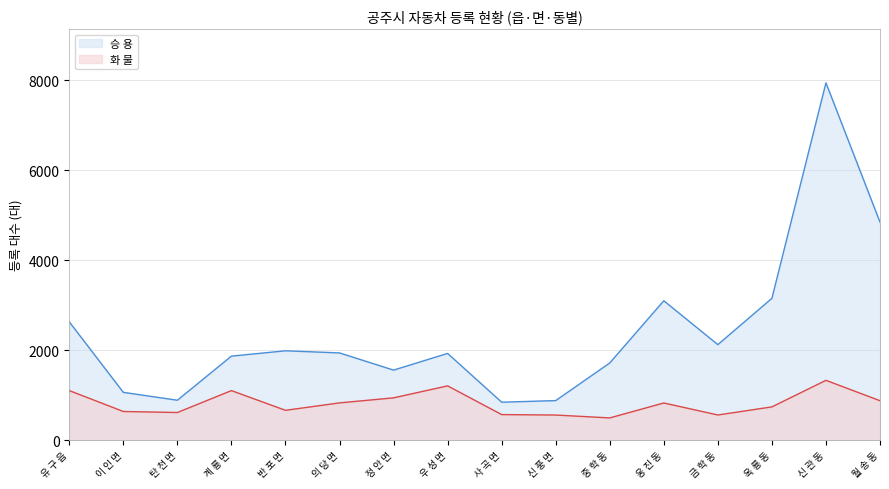

How many data points in 승 용 are above 1937?

7